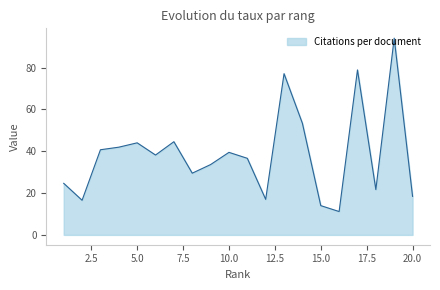

What is the difference between the maximum and minimum values?

82.9